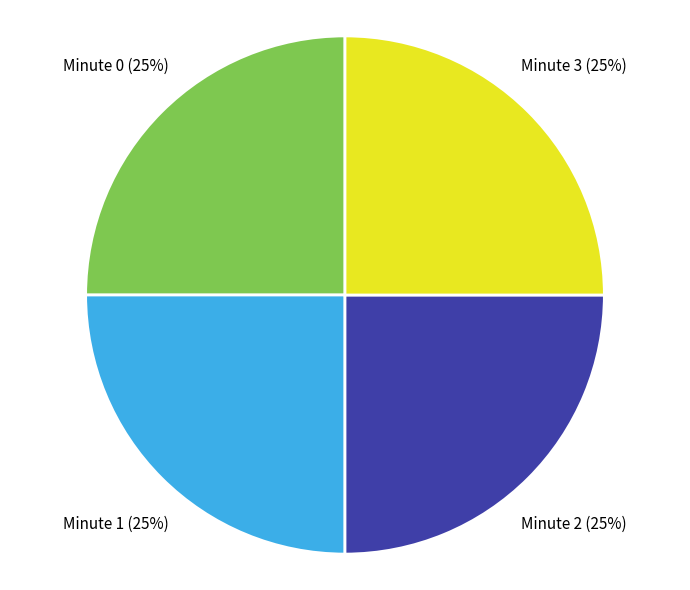

To the nearest percent, what is the combined percentage of Minute 1 and Minute 3?

50%